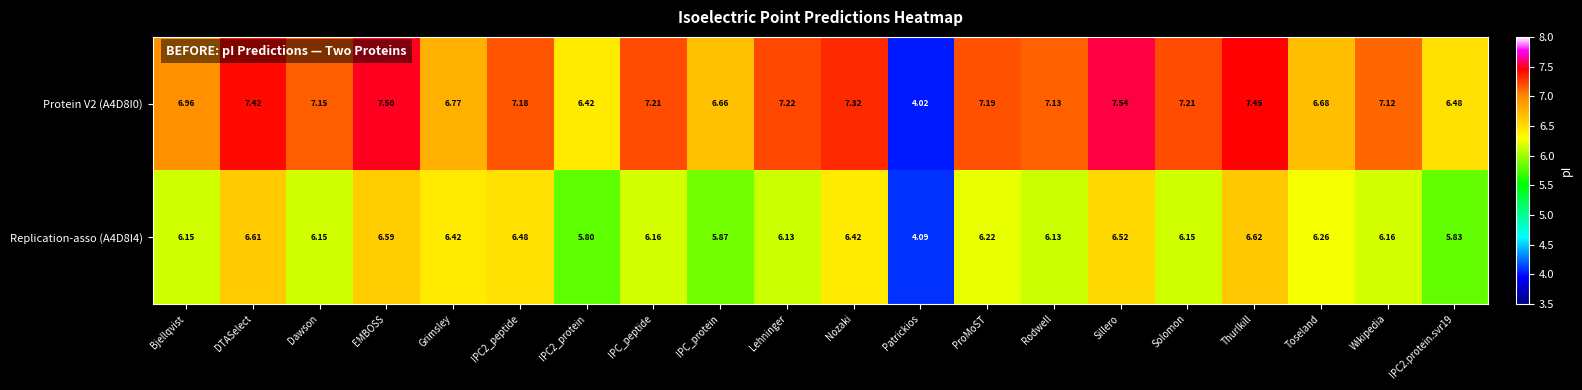

Which label corresponds to the smallest value in the chart?

Patrickios